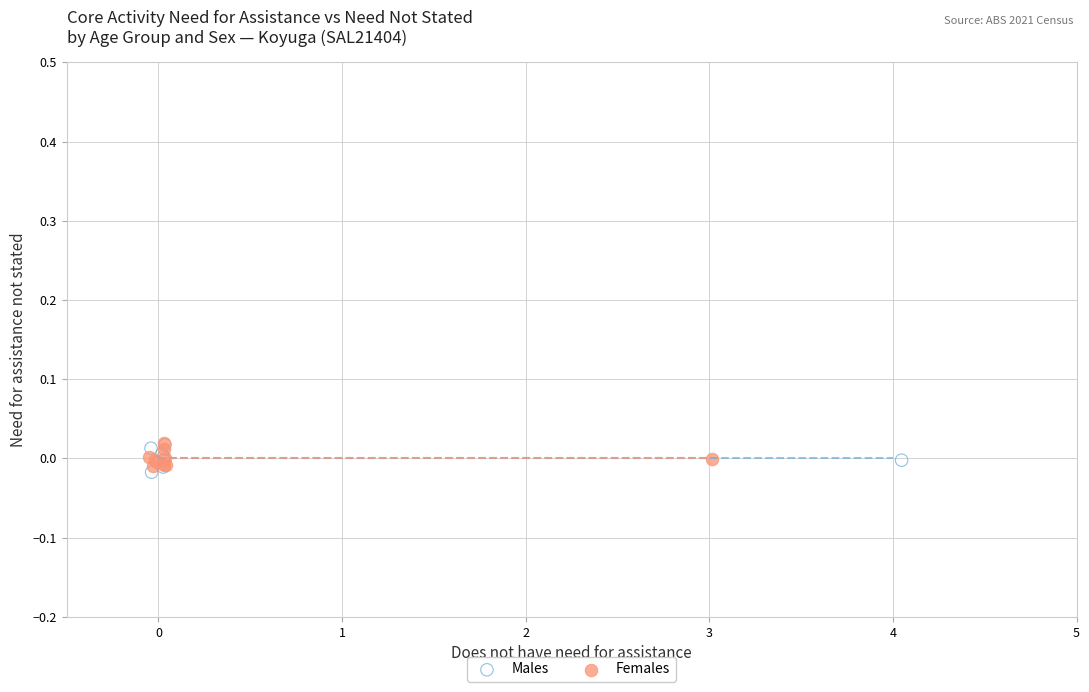

What are all the series names shown in the legend?

Males, Females